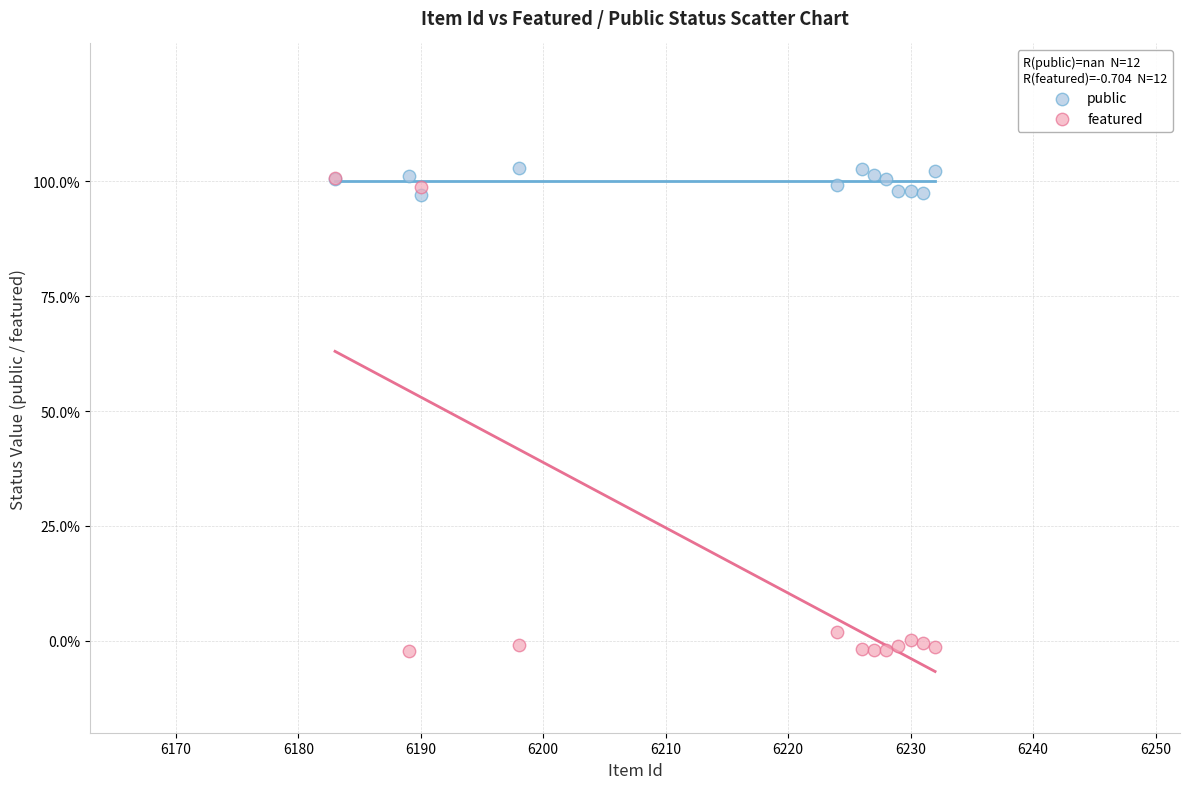

What are all the series names shown in the legend?

public, featured